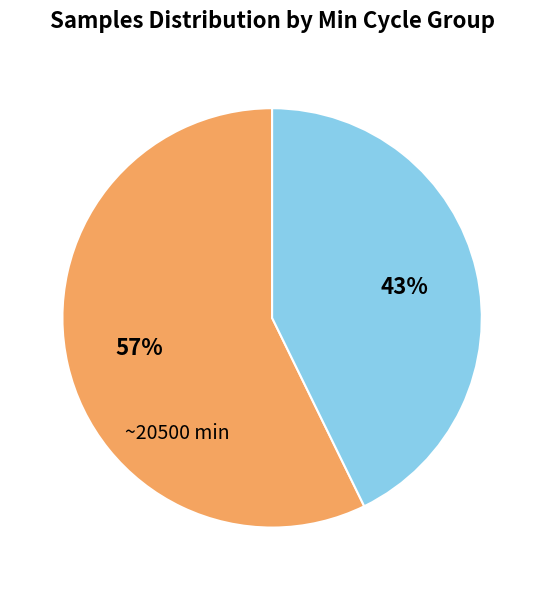

To the nearest percent, what is the average slice percentage?

50%